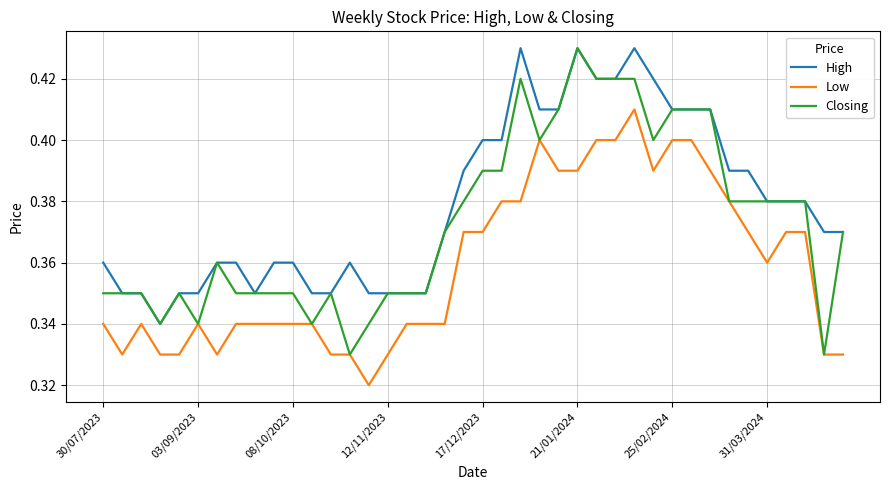

True or false: High and Low cross at least once.

False